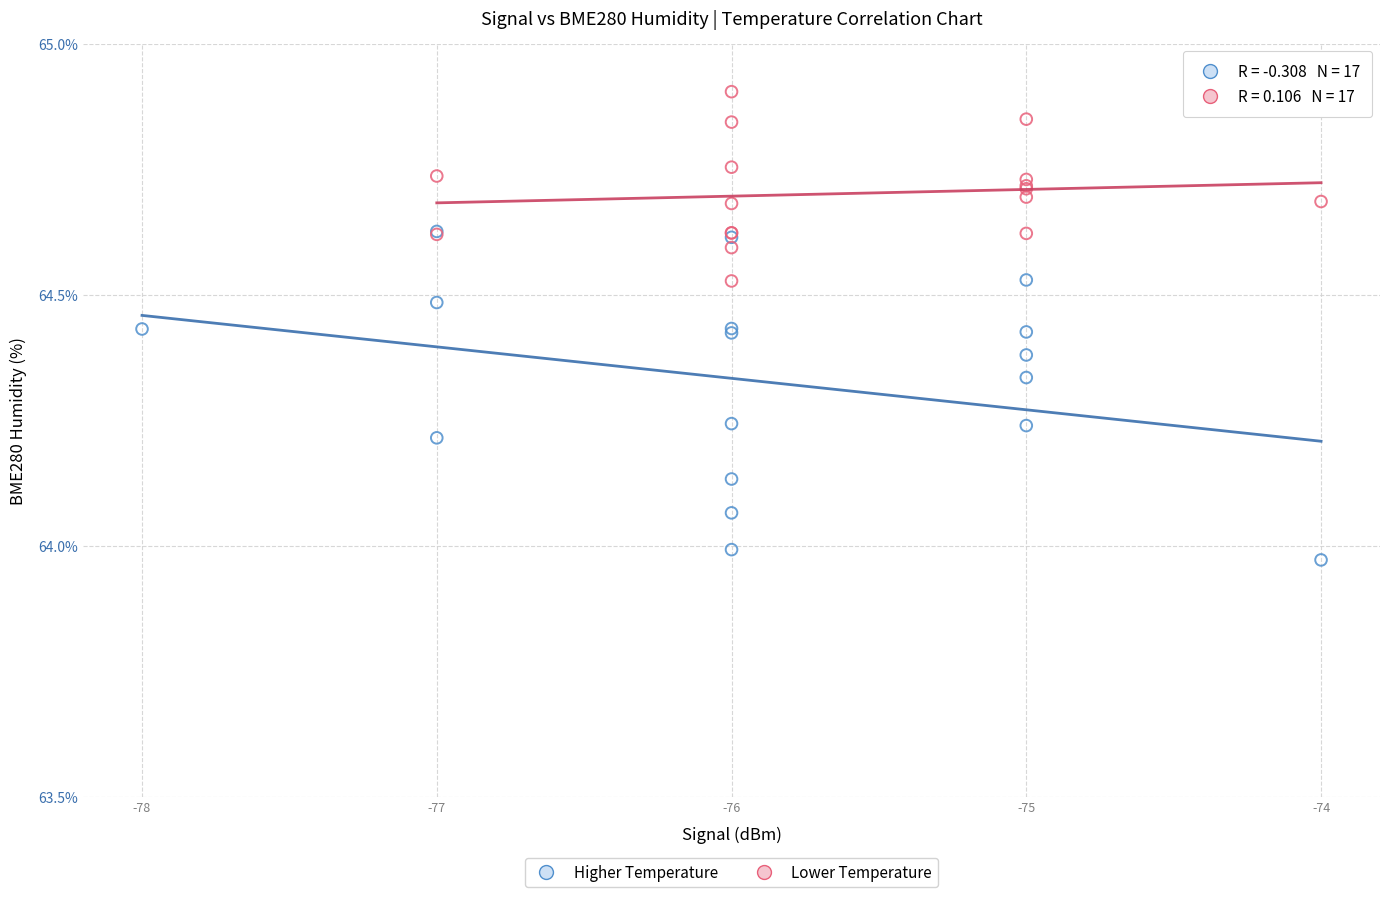

Which series reaches the minimum Y coordinate?

Higher Temperature